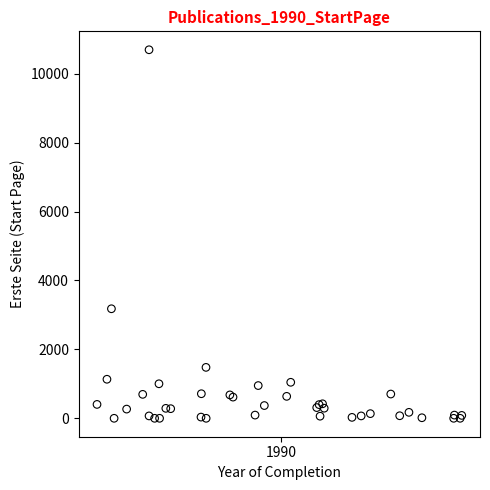

What Y value in the scatter plot is closest to 5348?

3179